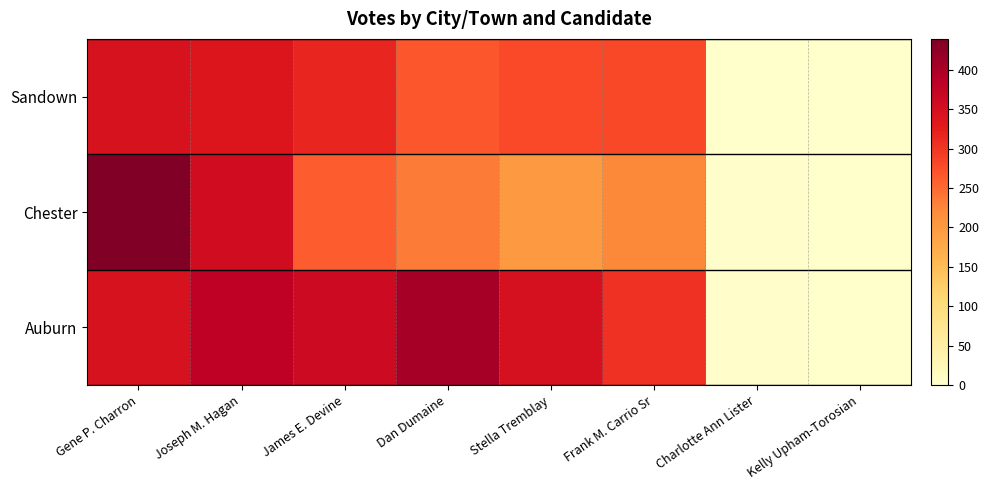

List the series in order of their peak value, lowest first.

Sandown, Auburn, Chester